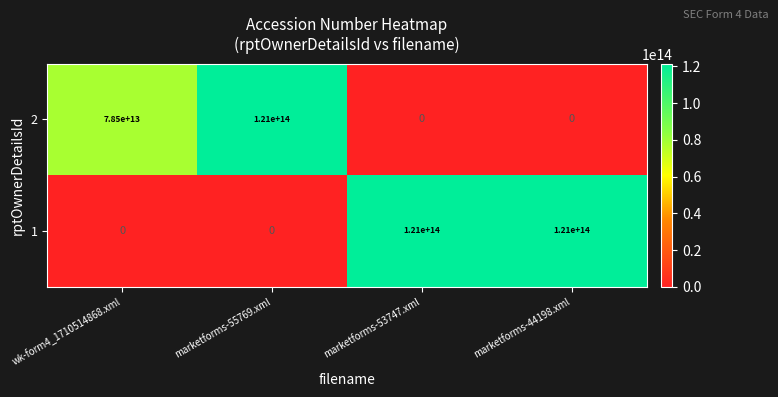

Count the number of categories in the chart.

4